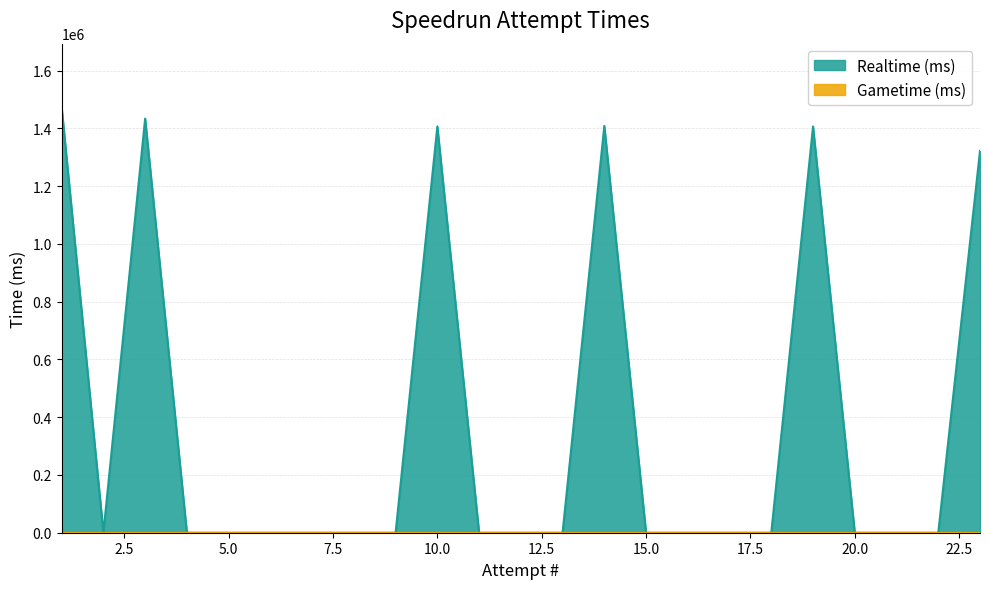

List the labels in order of value, largest first.

1, 3, 14, 10, 19, 23, 2, 4, 5, 6, 7, 8, 9, 11, 12, 13, 15, 16, 17, 18, 20, 21, 22